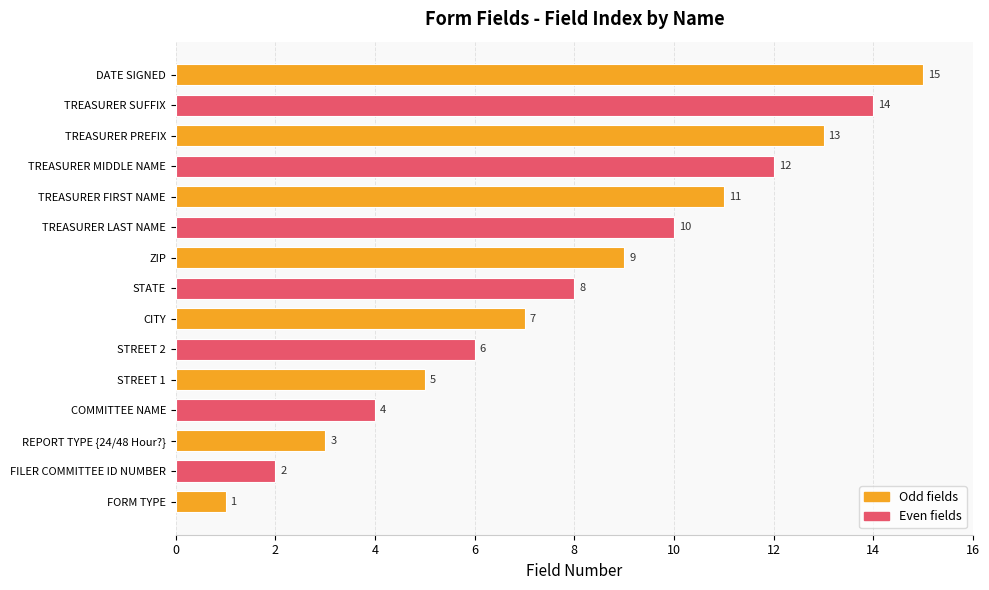

Which has a higher value, STREET 2 or COMMITTEE NAME?

STREET 2